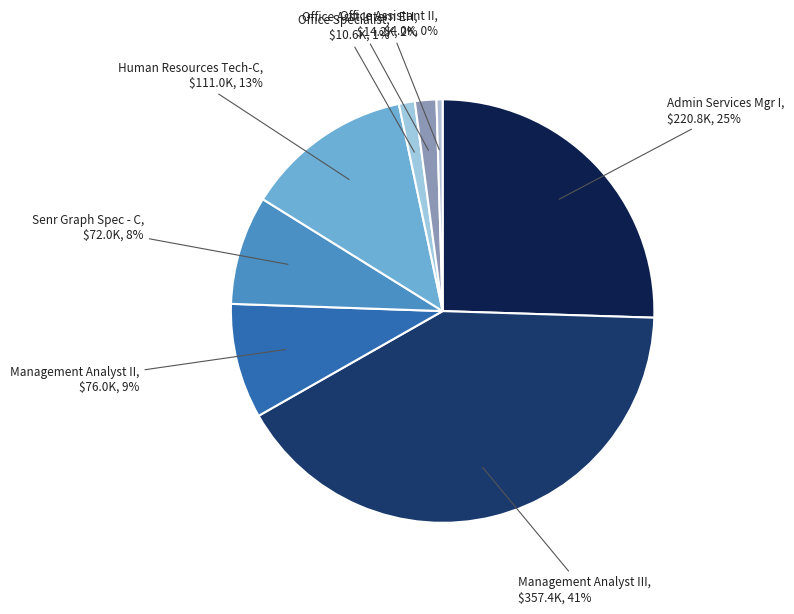

Is the sum of Senr Graph Spec - C and Office Specialist greater than half?

No